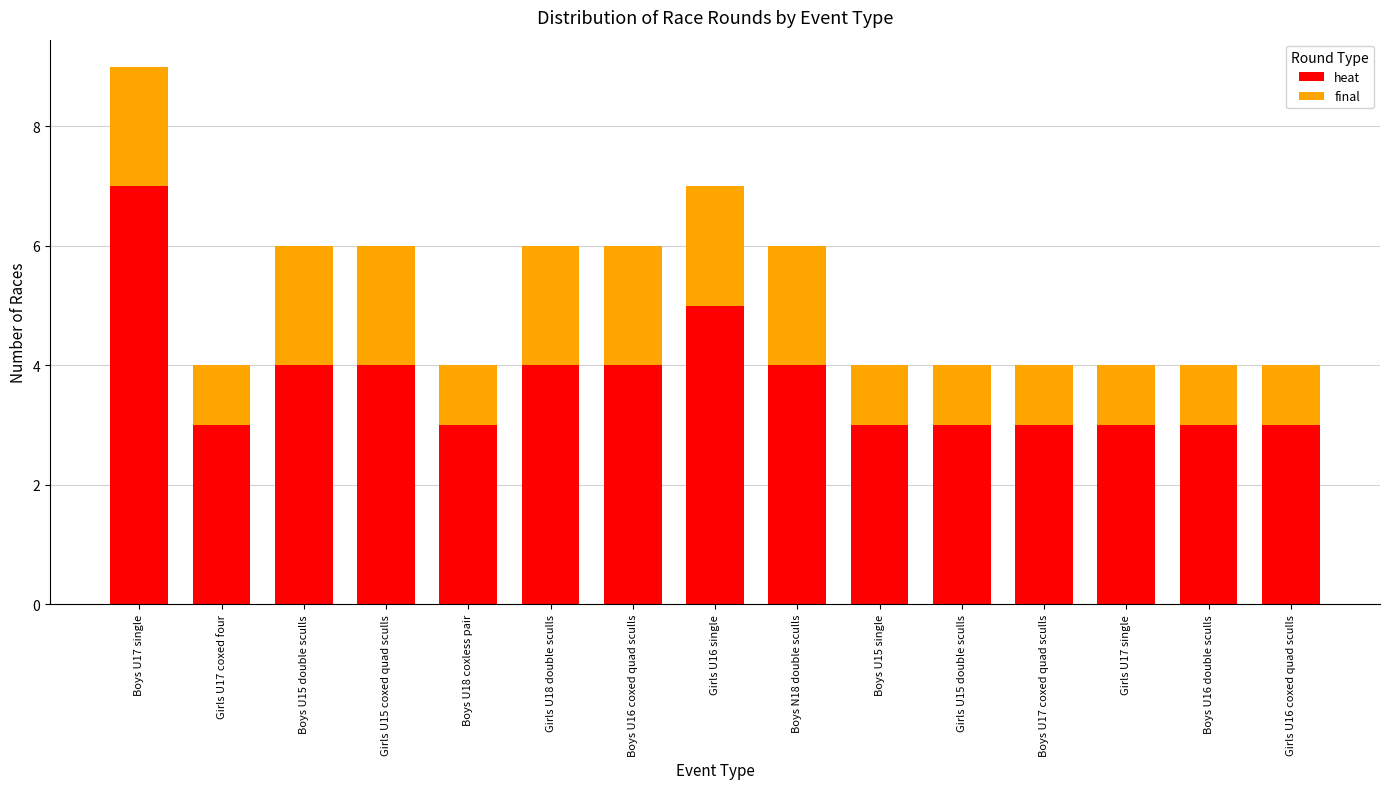

Is it true that heat equals 3 at Girls U17 coxed four?

True